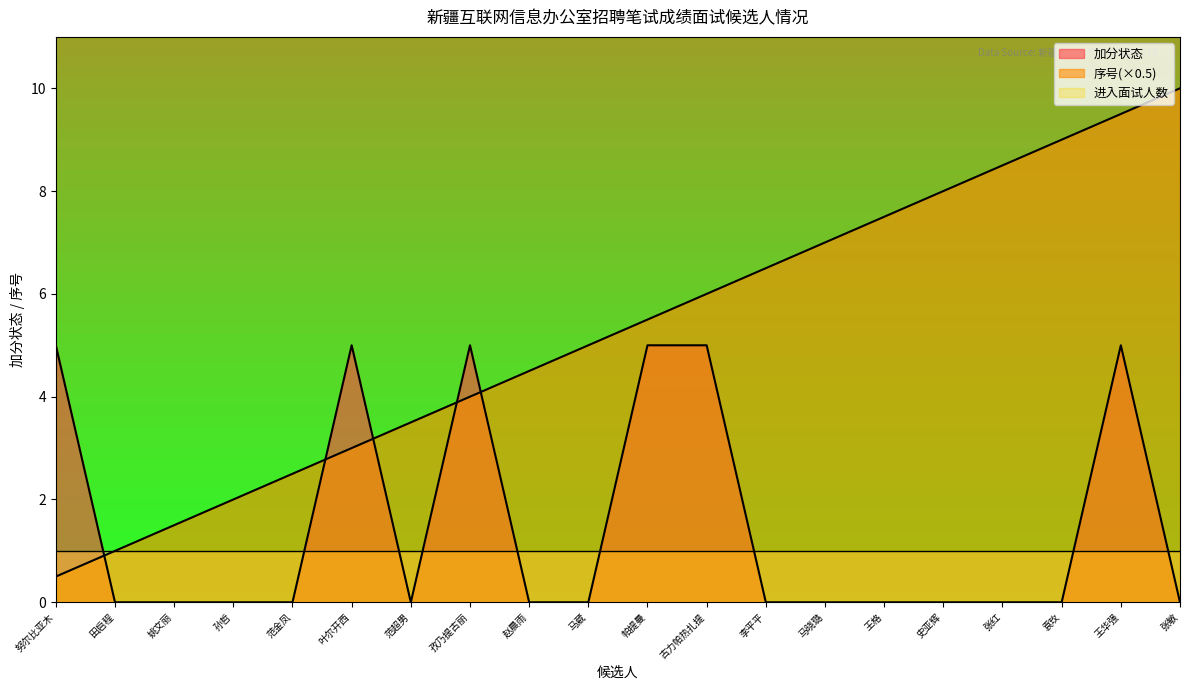

What is the label of the 10th point from the left?

马葳